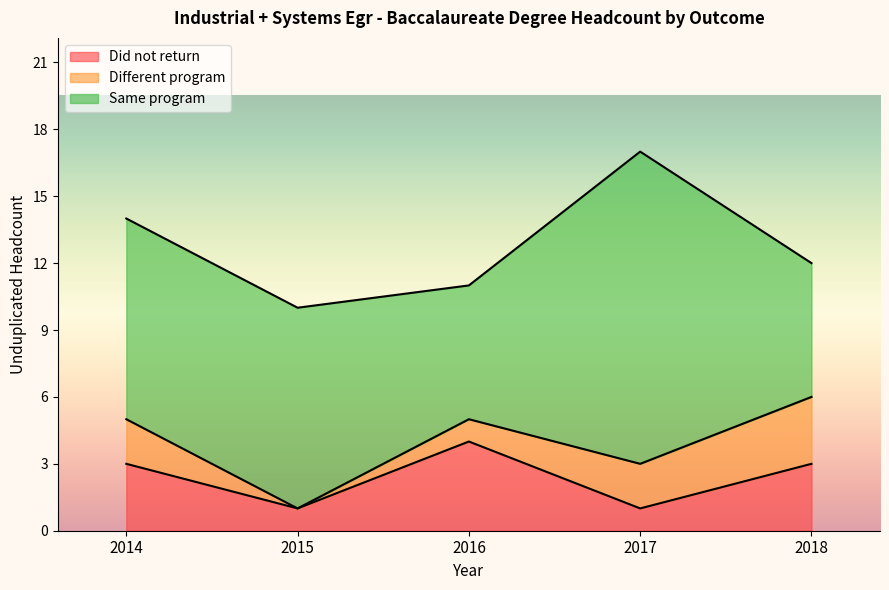

Is the value of Same program at 2014 greater than the value of Did not return at 2018?

Yes